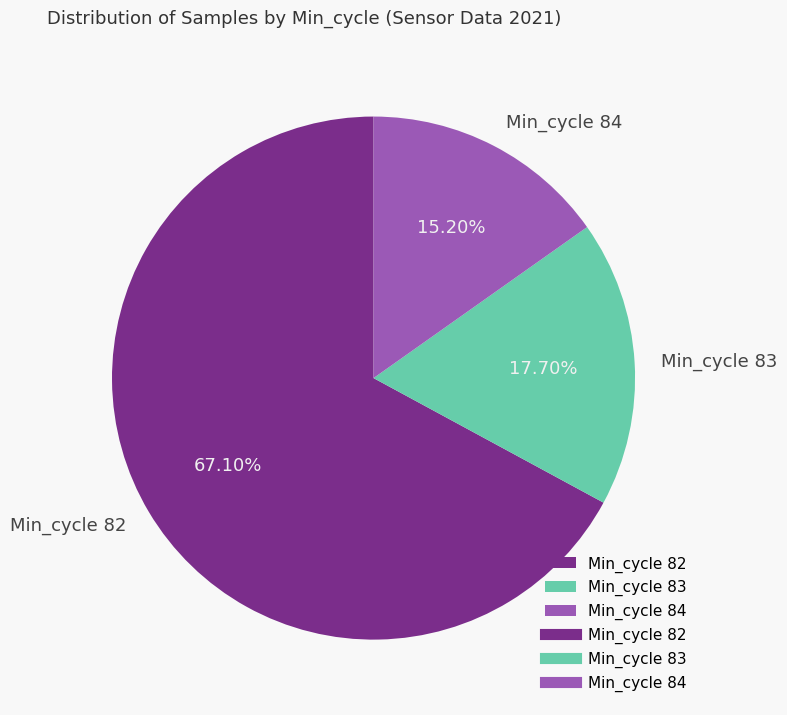

To the nearest percent, what is the combined percentage of Min_cycle 84 and Min_cycle 82?

82%